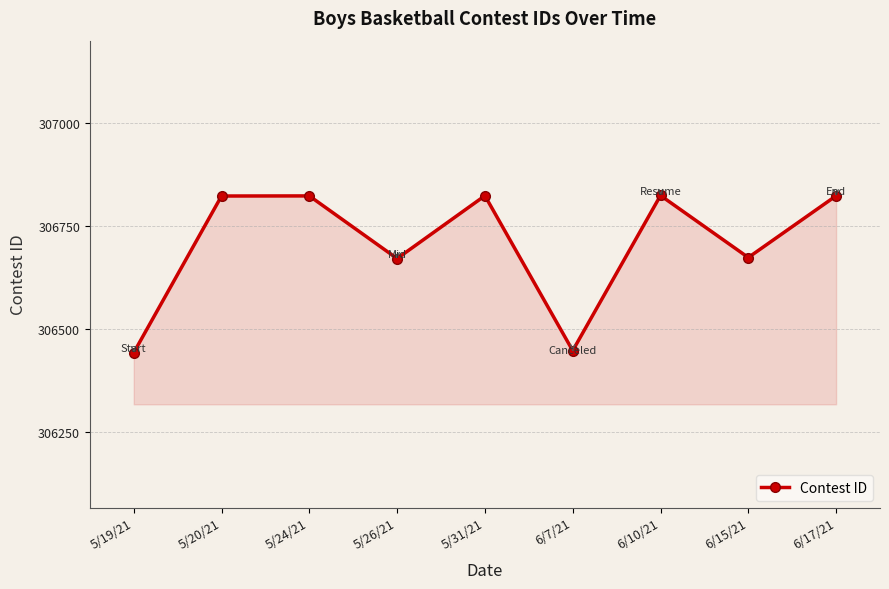

Is this an area chart (filled region under the line)?

Yes